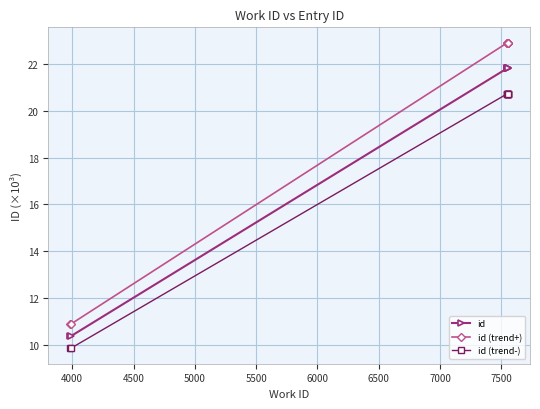

What is the minimum value for id?

10.3